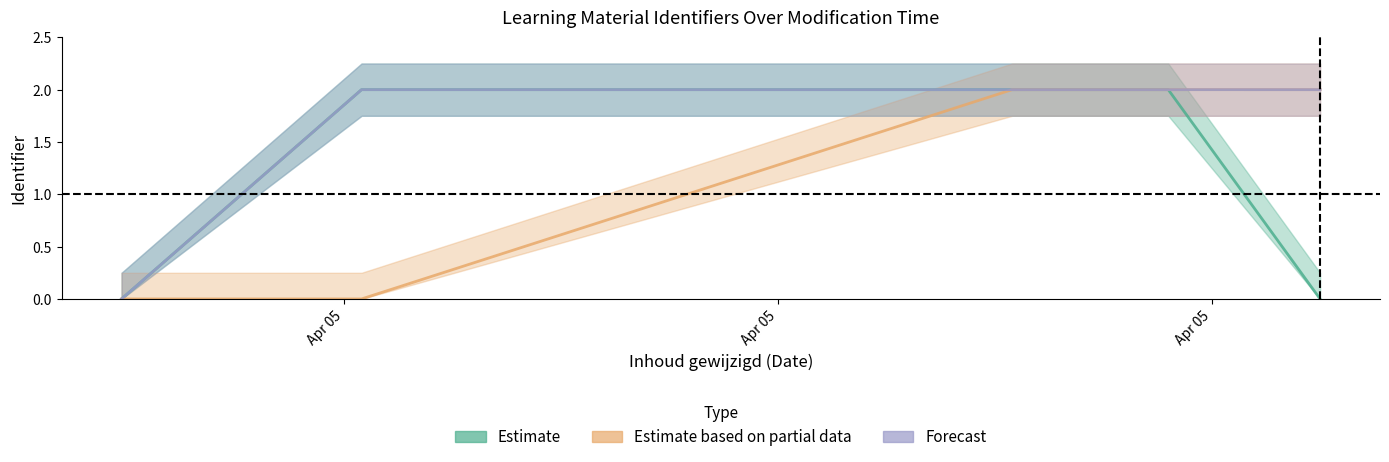

Does the chart display data point markers on the line(s)?

No